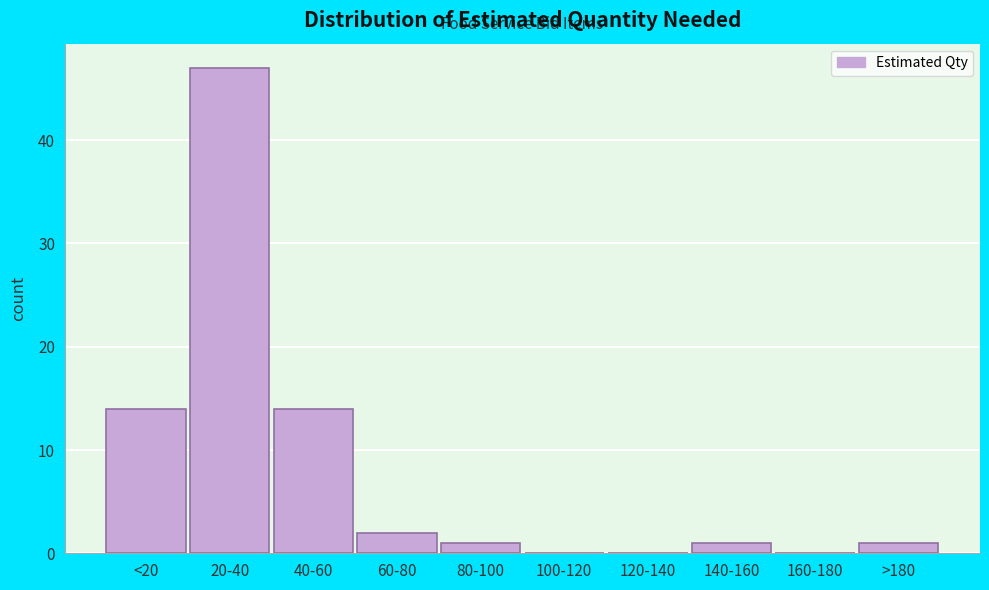

Reading right to left, what are all the values shown in this chart?

>180=1	160-180=0	140-160=1	120-140=0	100-120=0	80-100=1	60-80=2	40-60=14	20-40=47	<20=14